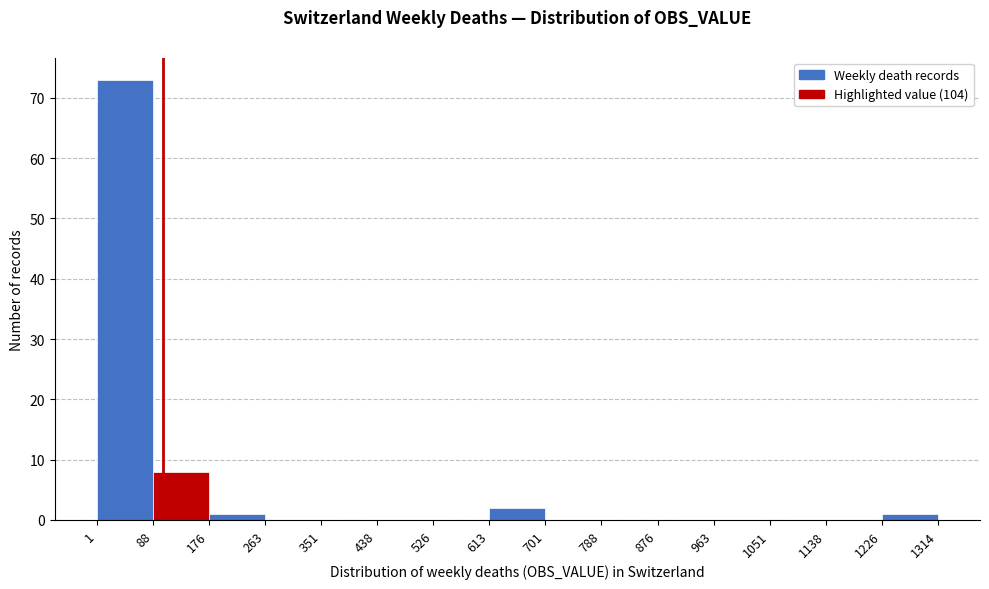

Reading left to right, list every bar in this chart as the range it spans on the x-axis followed by its height. The values are not printed on the chart, so give them approximately, as read against the axis.

1 to 88: 73
88 to 176: 8
176 to 263: 1
263 to 351: 0
351 to 438: 0
438 to 526: 0
526 to 613: 0
613 to 701: 2
701 to 788: 0
788 to 876: 0
876 to 963: 0
963 to 1051: 0
1051 to 1138: 0
1138 to 1226: 0
1226 to 1314: 1